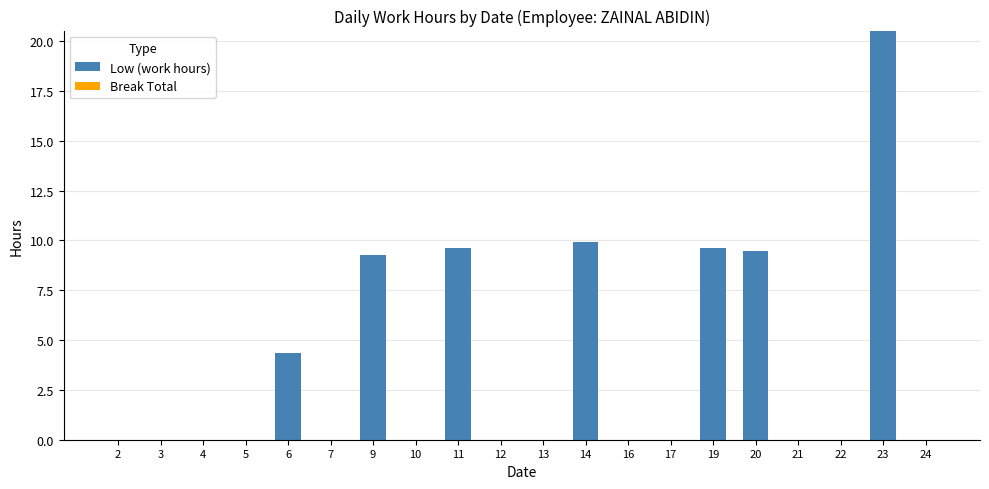

Which has a higher value, 17 or 23?

23